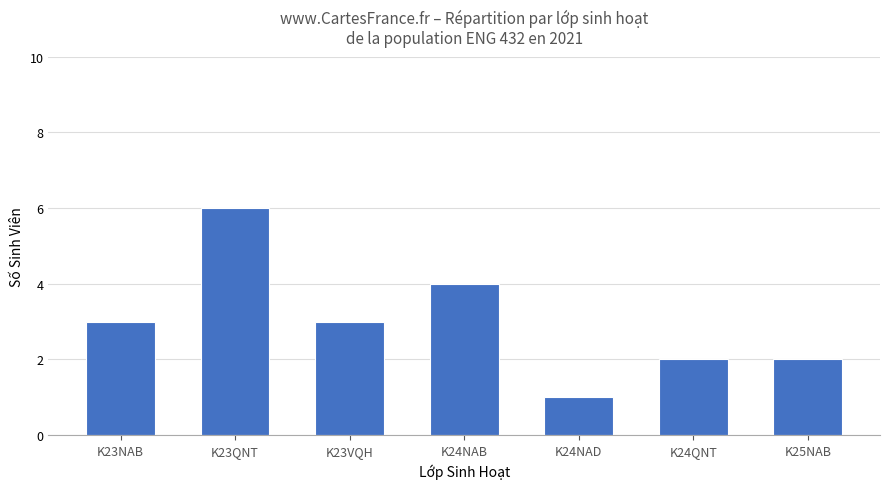

True or false: the data shows 2 at K24QNT.

True